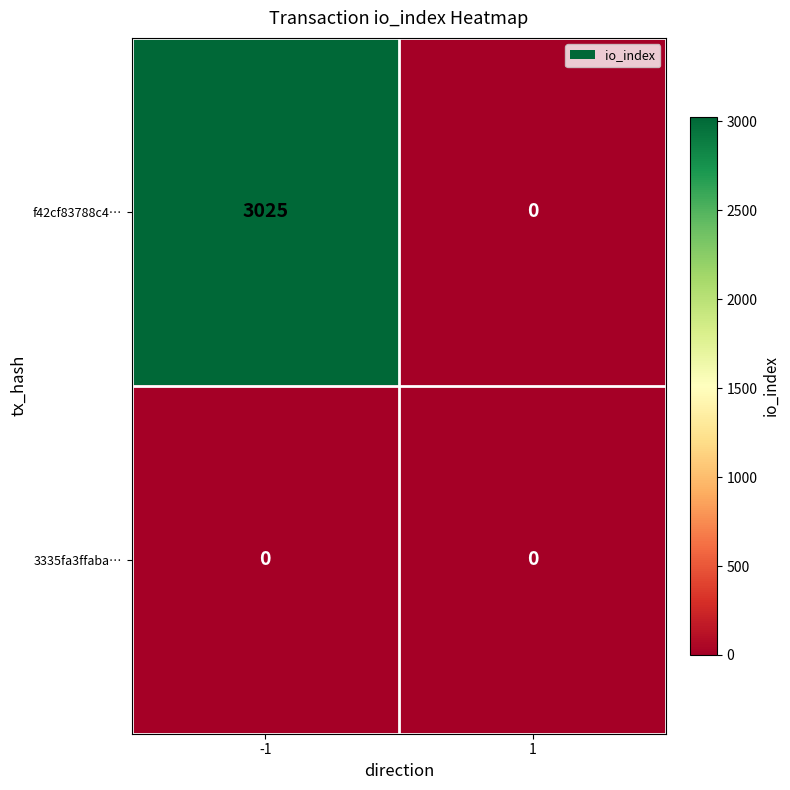

How many categories are shown in the chart?

2